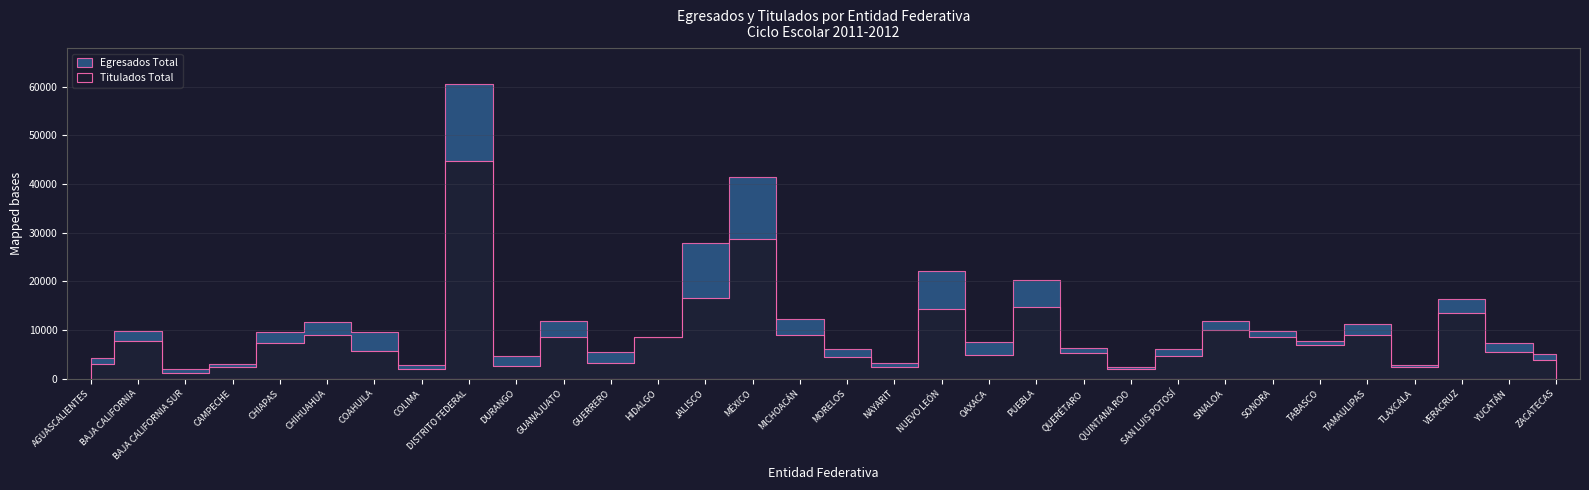

What are all the series names shown in the legend?

Egresados Total, Titulados Total